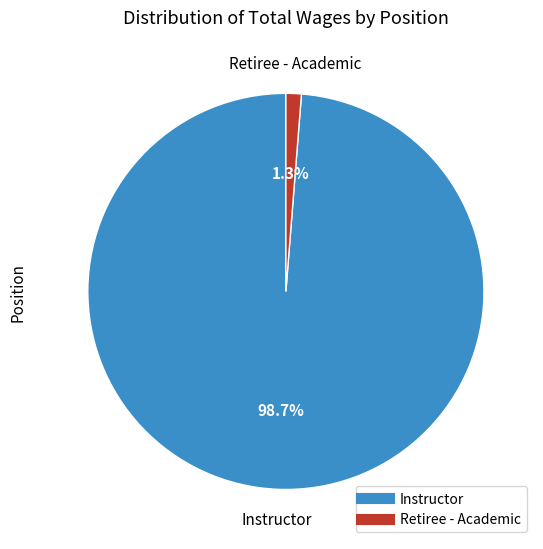

To the nearest percent, what portion does Instructor represent?

99%